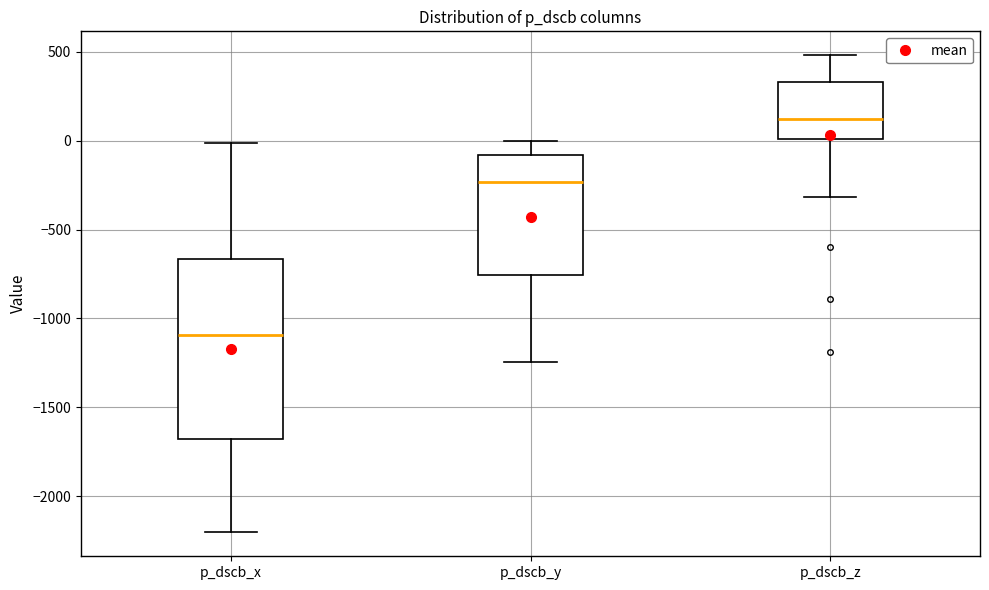

Which box's median line is the highest?

p_dscb_z